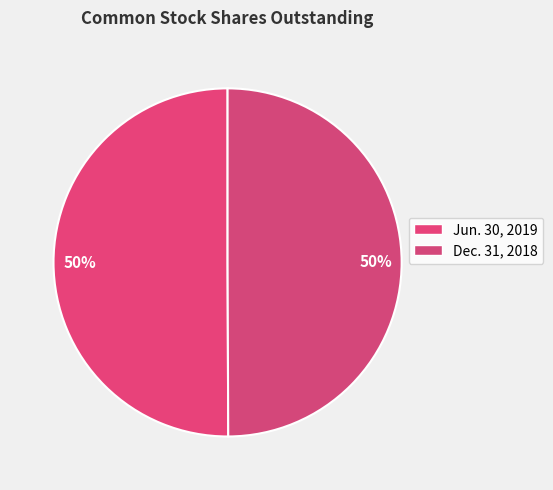

Count the number of slices in the pie.

2